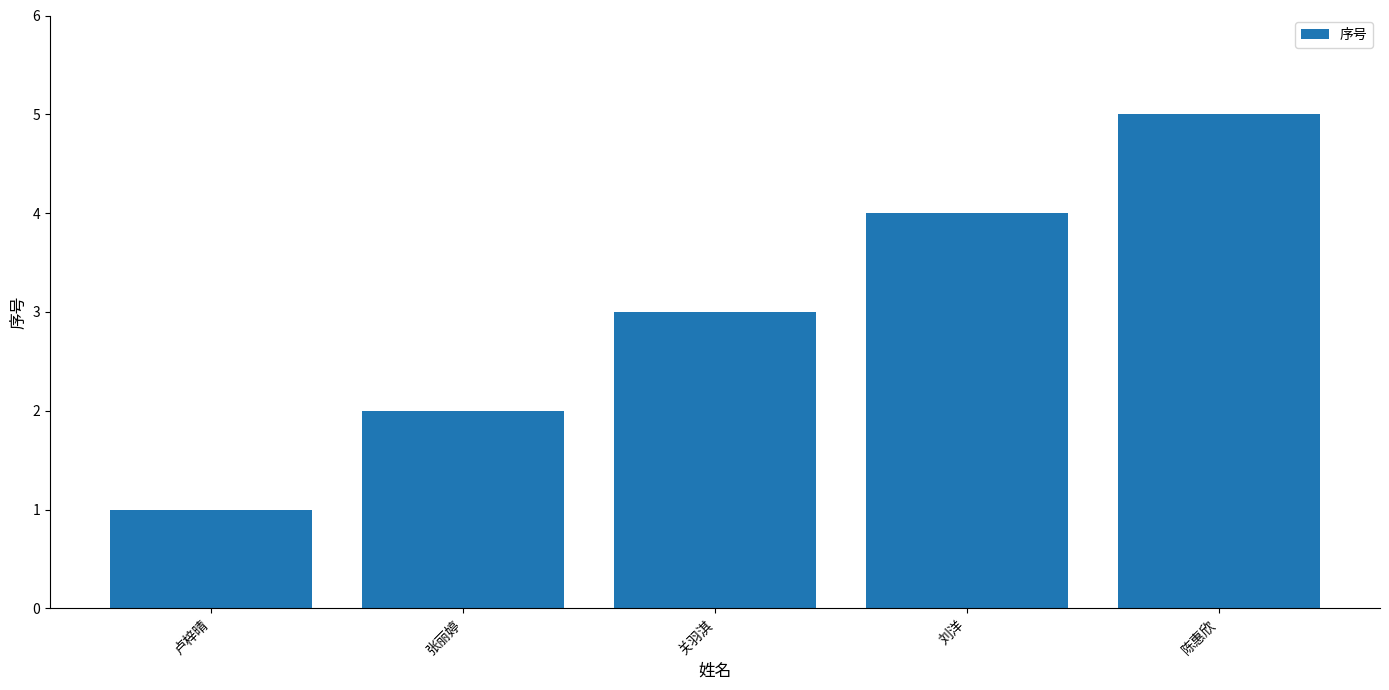

What is the sum of all values?

15